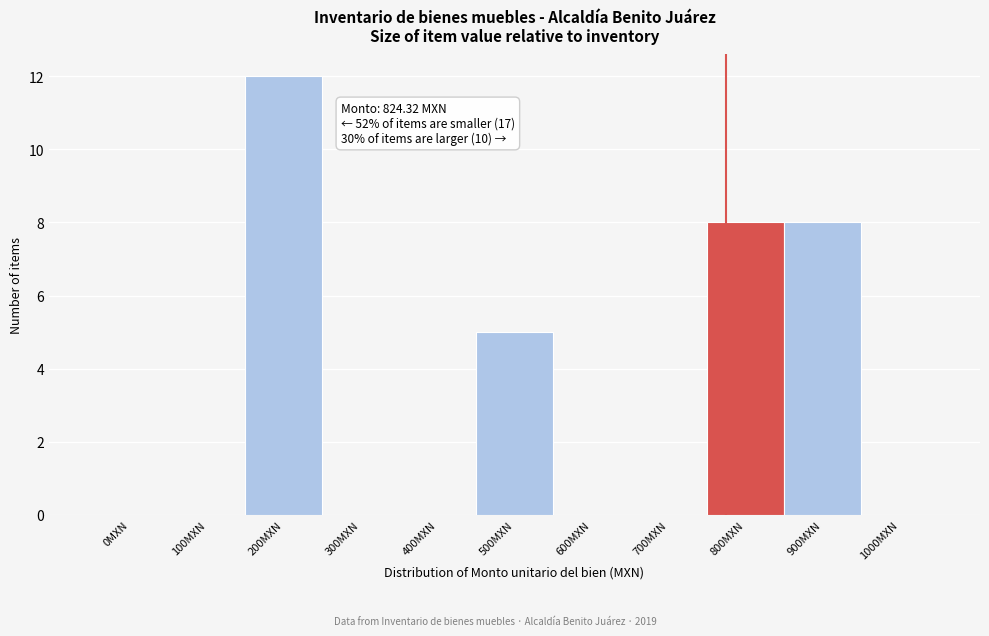

Reading left to right, list all the values displayed in this chart.

0MXN=0	100MXN=0	200MXN=12	300MXN=0	400MXN=0	500MXN=5	600MXN=0	700MXN=0	800MXN=8	900MXN=8	1000MXN=0